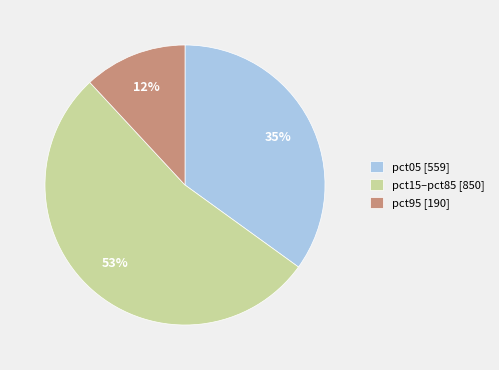

The pct95 [190] slice represents 12% of the pie. True or false?

True